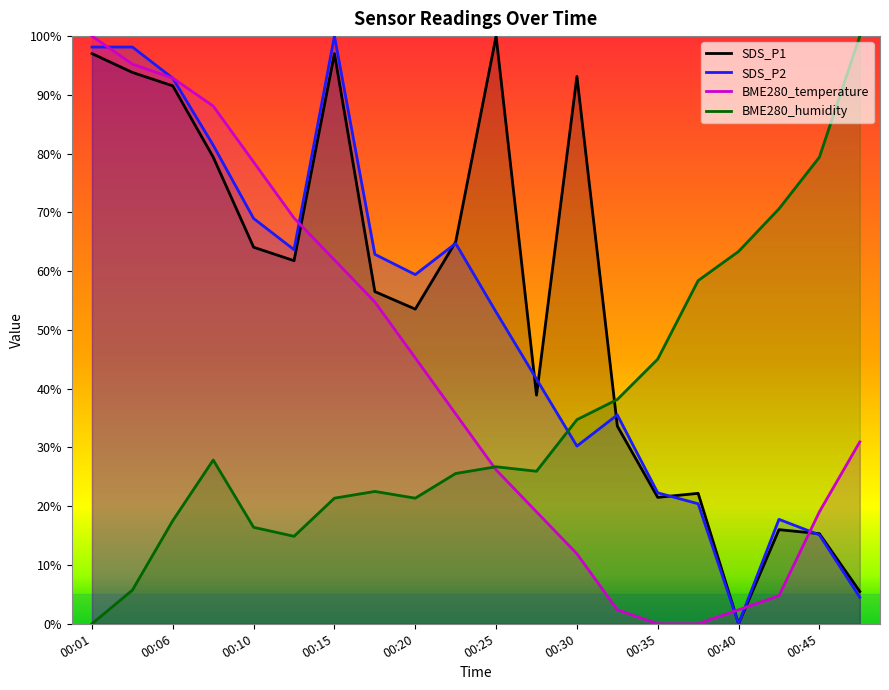

At how many categories does at least one series exceed 78?

10